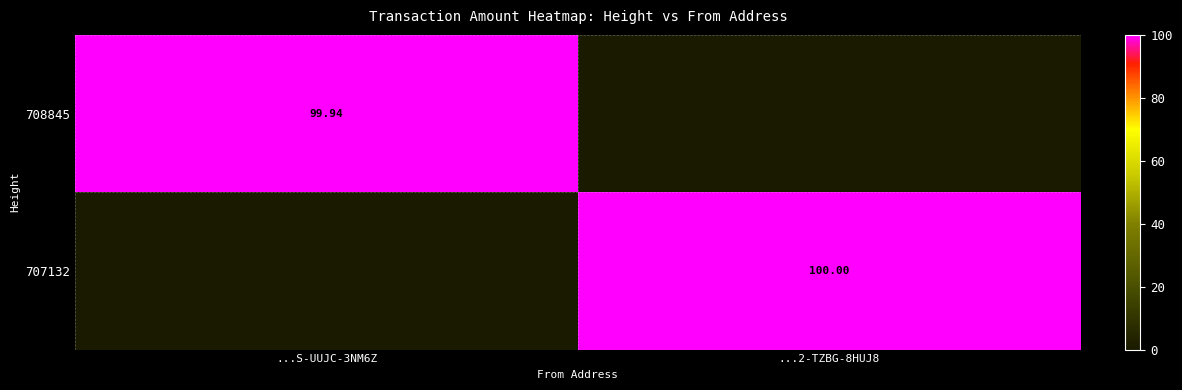

Is it true that 708845 equals 57.7 at ...S-UUJC-3NM6Z?

False